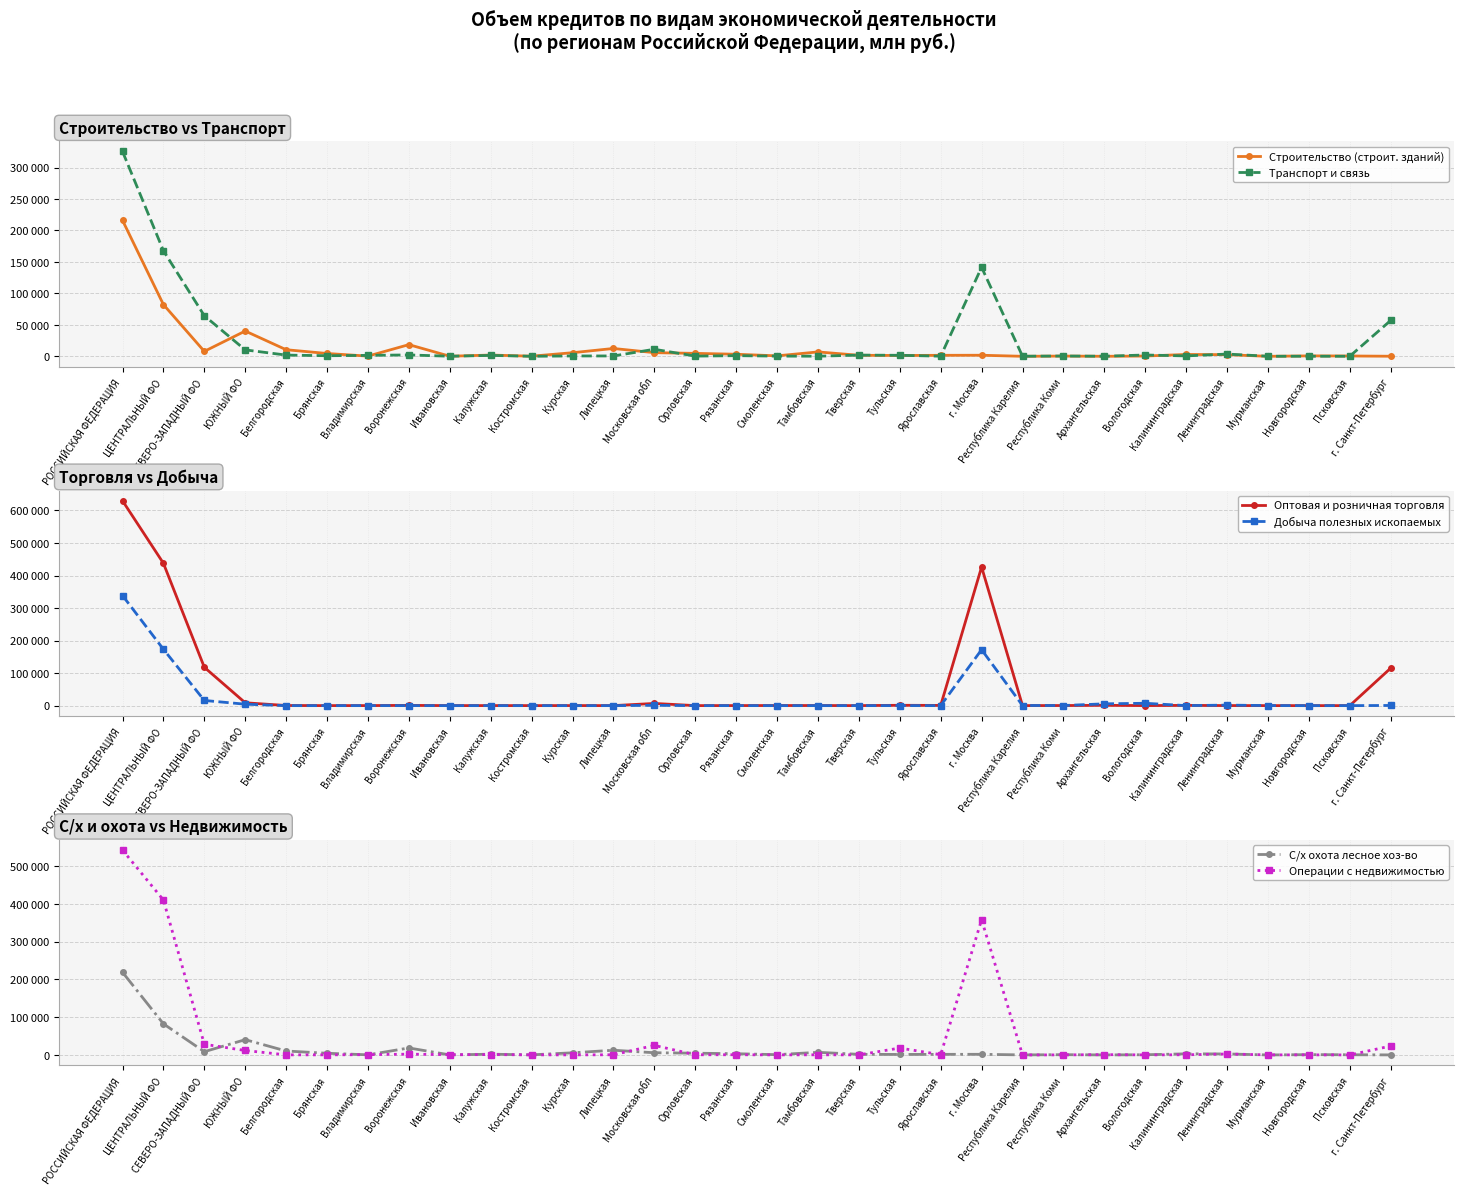

What position from the left is Курская?

12